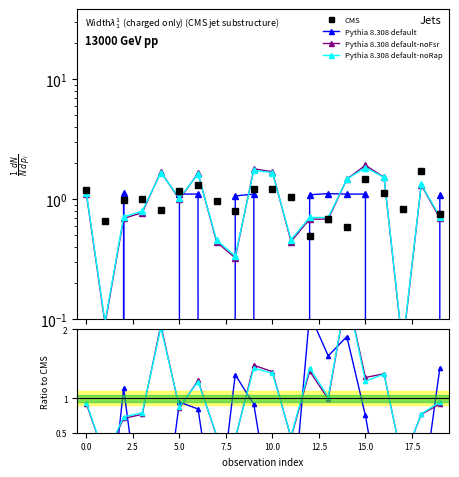

What position from the left is 16?

17